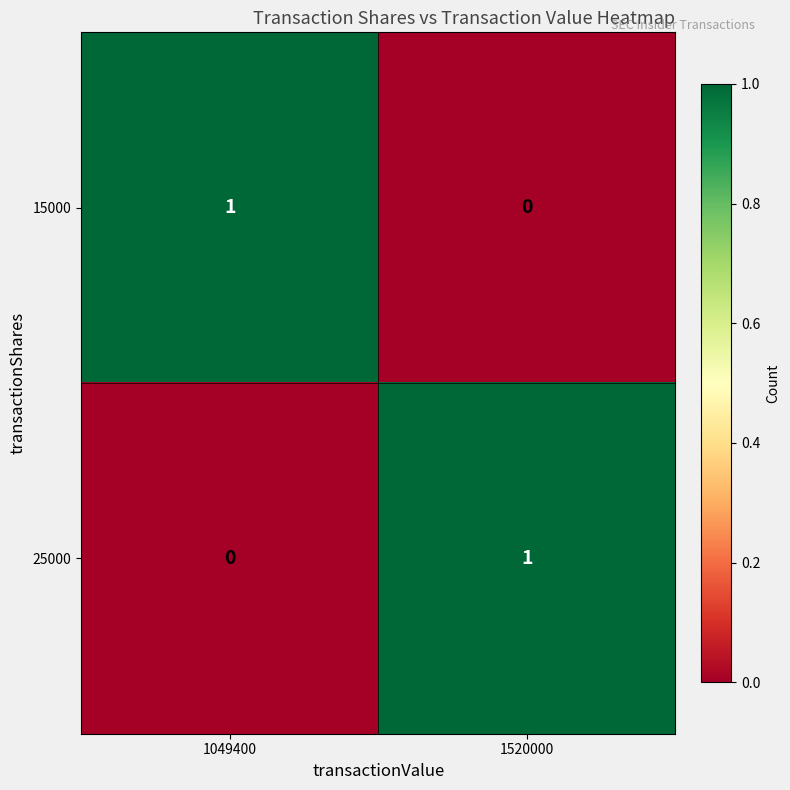

List the labels in order of 25000 value, smallest first.

1049400, 1520000